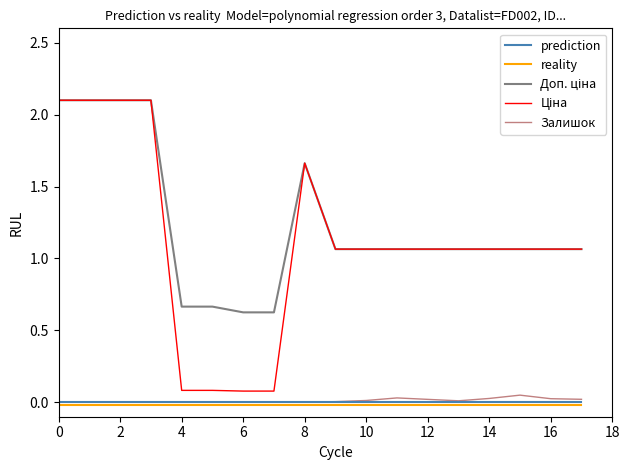

What is the maximum value shown in the chart?

2.1